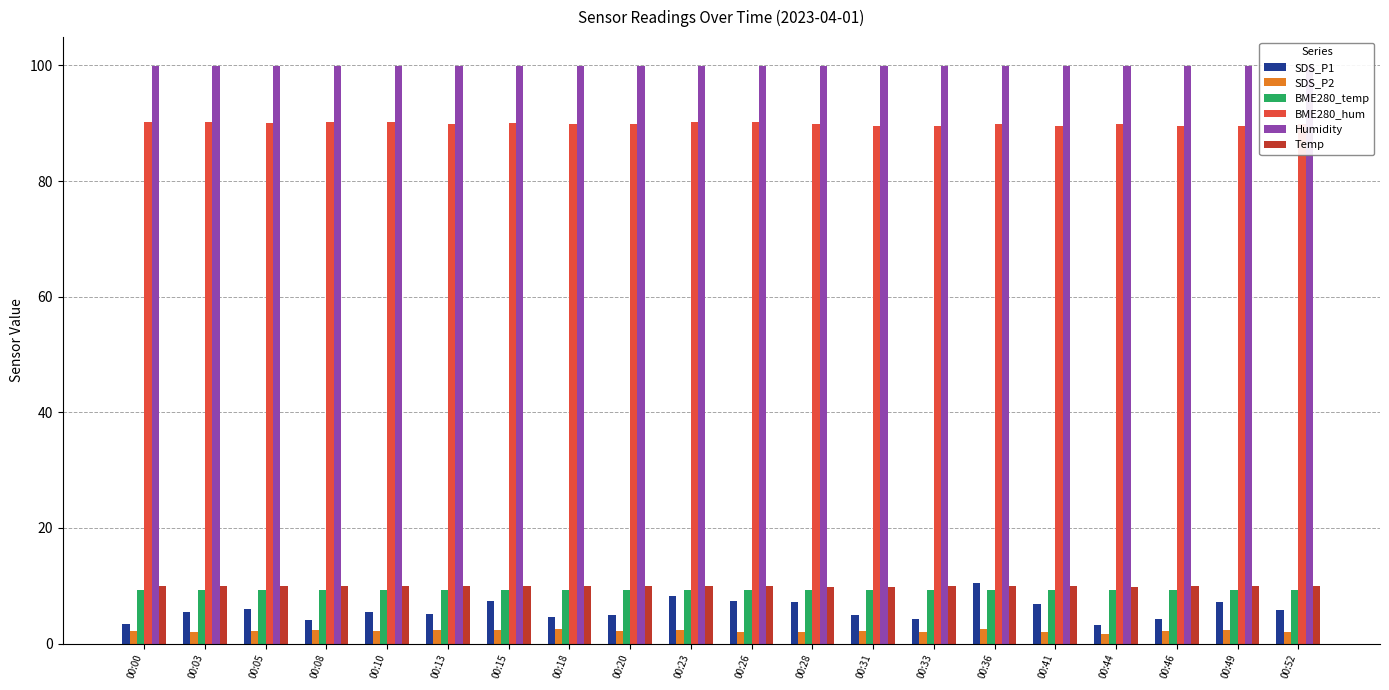

At which label does BME280_temp reach its minimum?

00:49